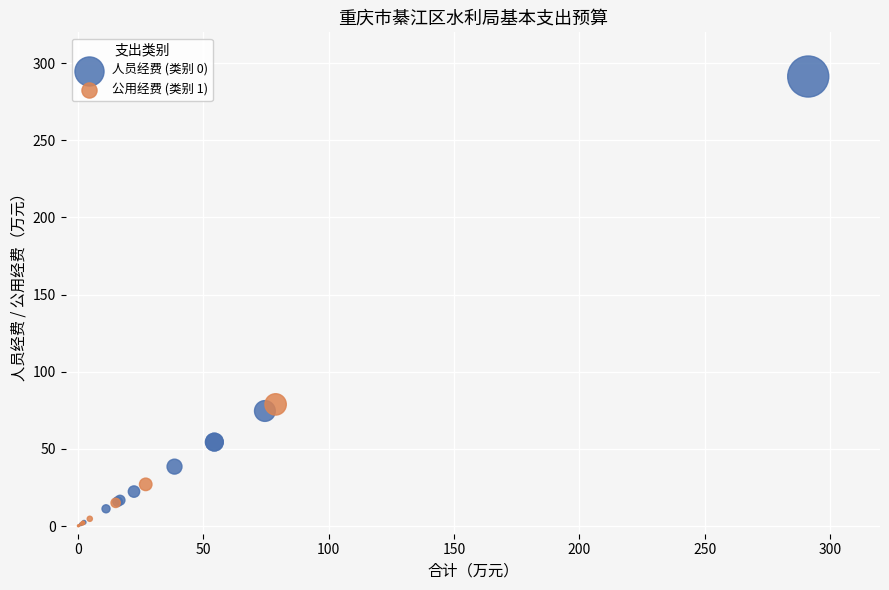

Which series contains the highest Y value?

人员经费 (类别 0)